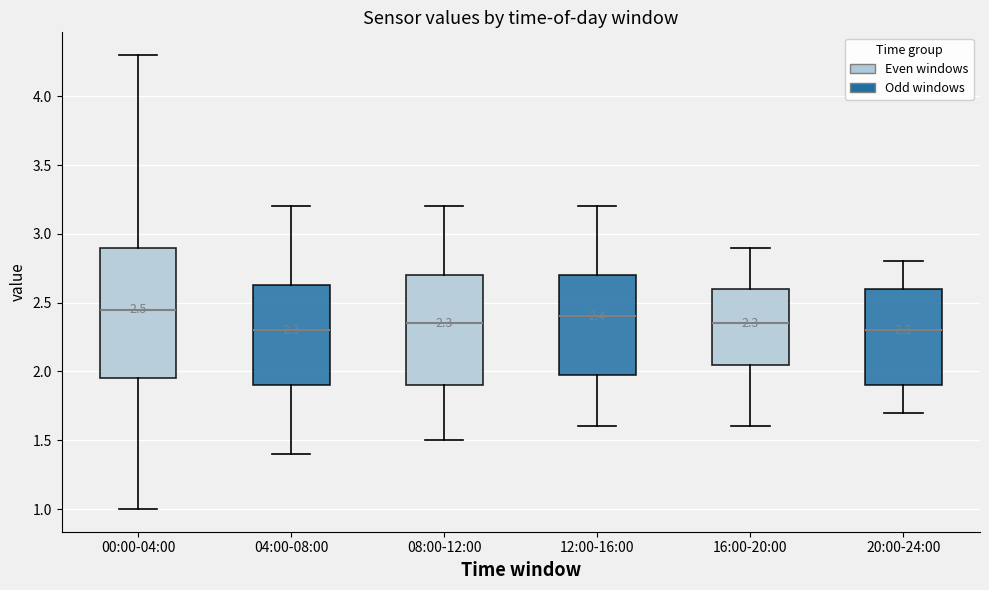

Comparing the boxes themselves (not the whiskers), which one is the tallest?

00:00-04:00